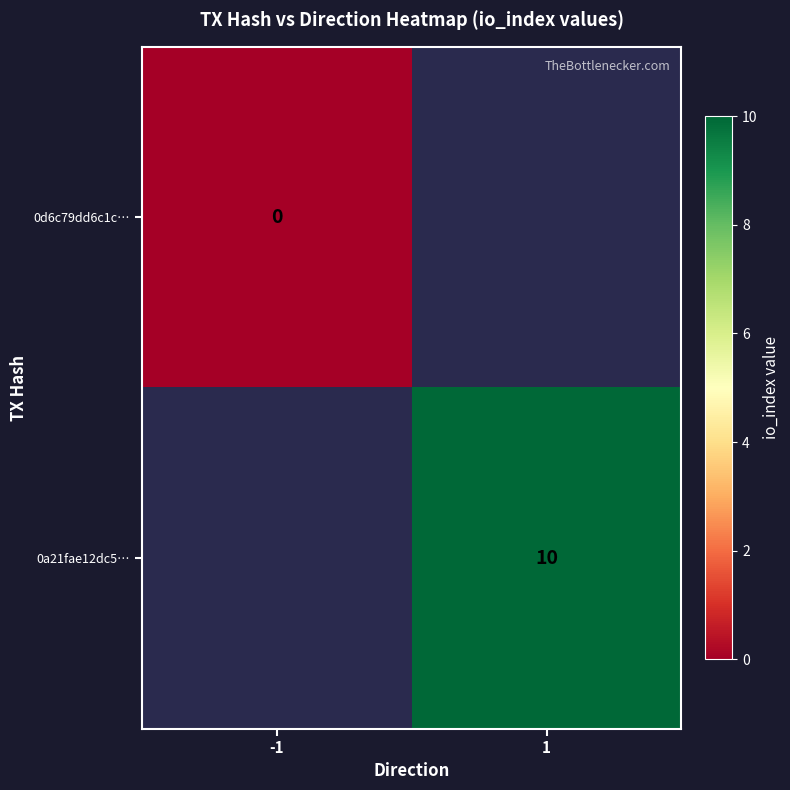

Is it true that 0a21fae12dc5… equals 7 at 1?

False